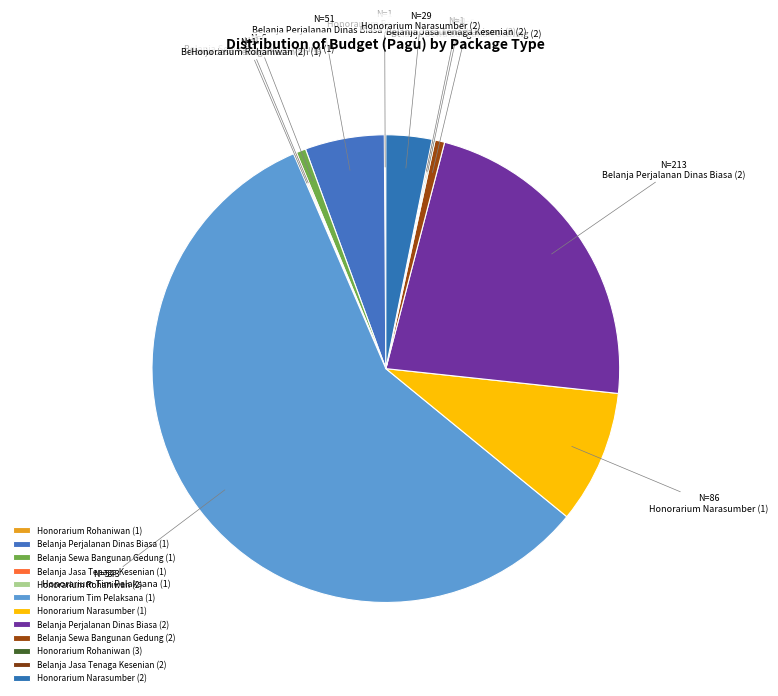

Does any single category account for the majority?

Yes